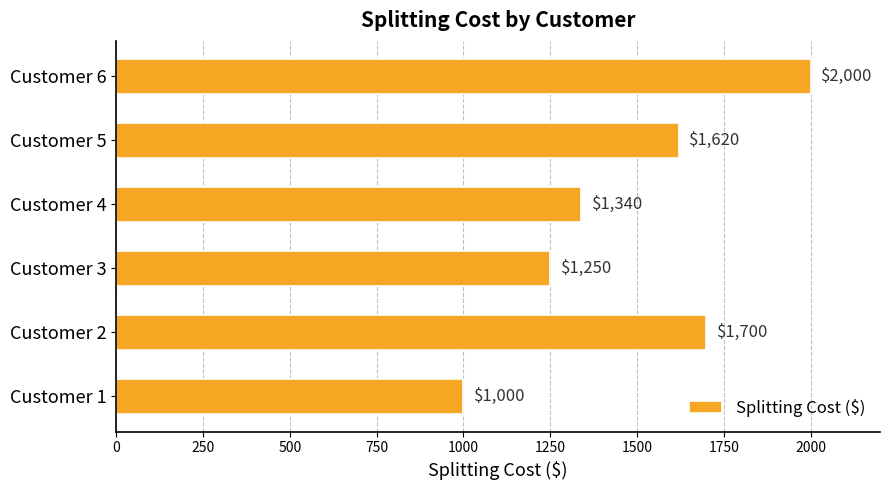

What is the greatest value displayed?

2000